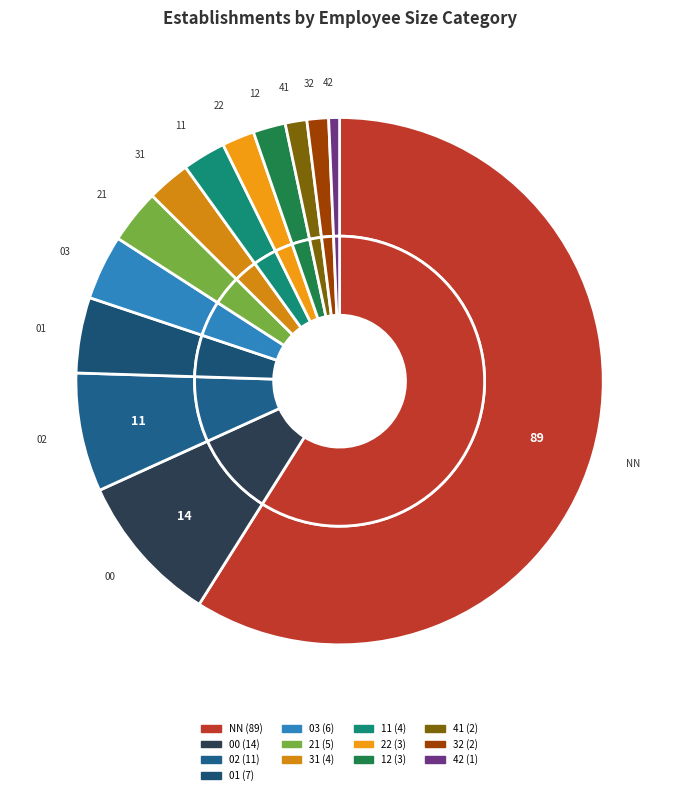

True or false: 42 accounts for 11% of the total.

False